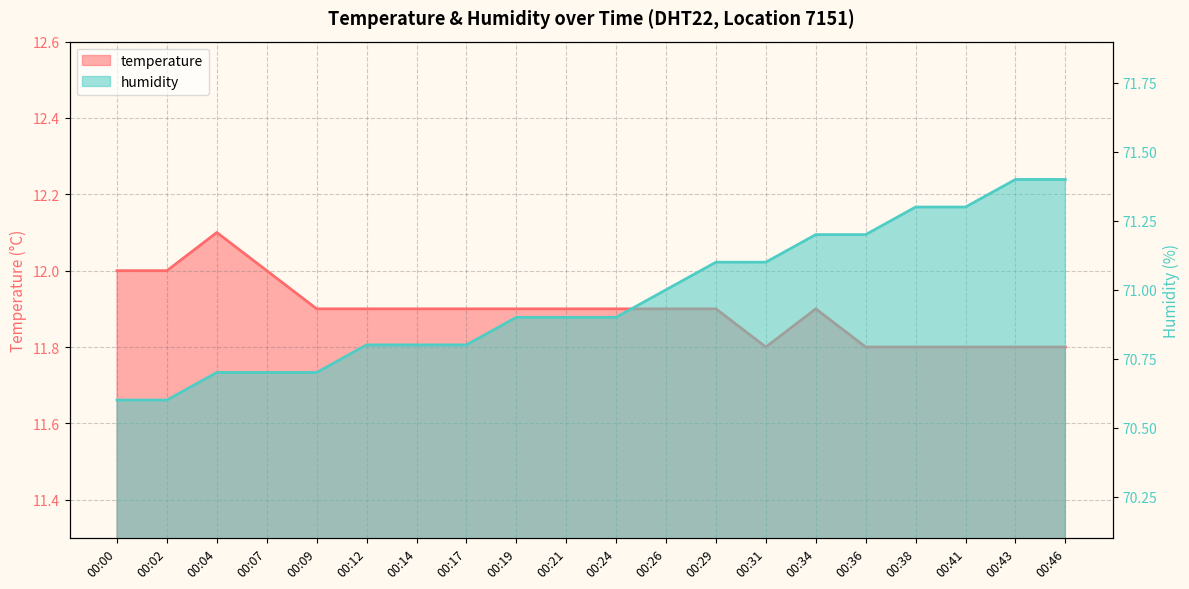

What is the difference between the humidity values at 00:00 and 00:41?

0.7